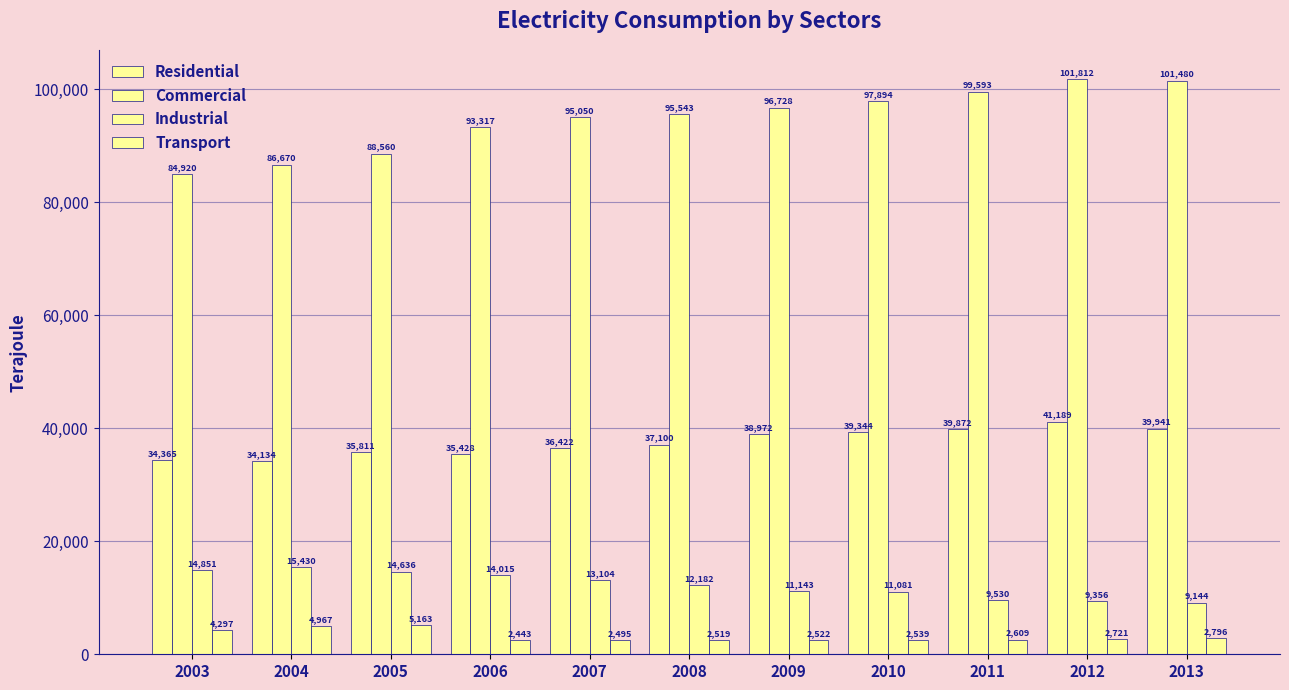

At 2004, list the series in order from smallest to largest.

Transport, Industrial, Residential, Commercial